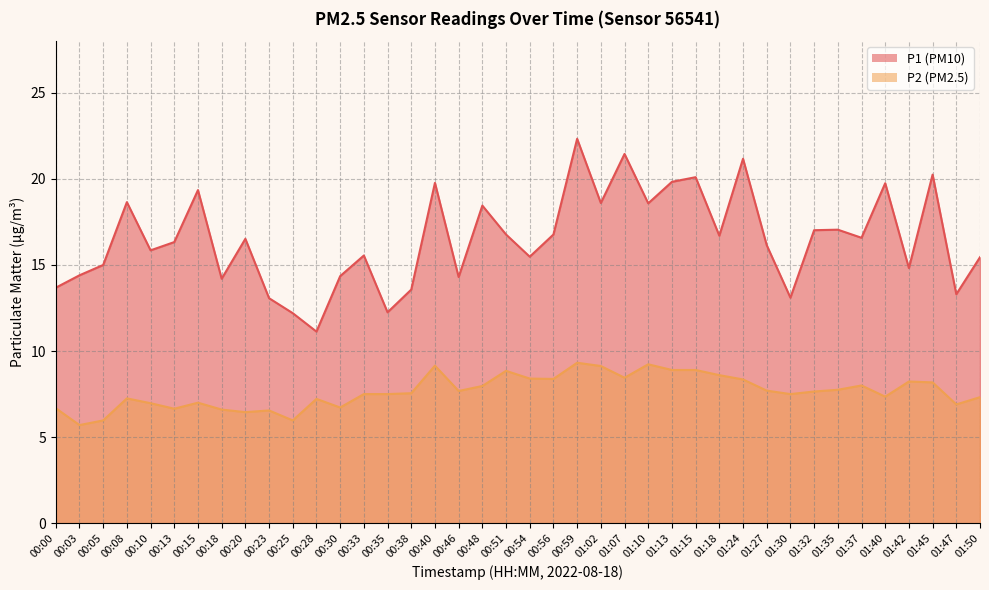

Which category has the lowest value in the P2 series?

00:03